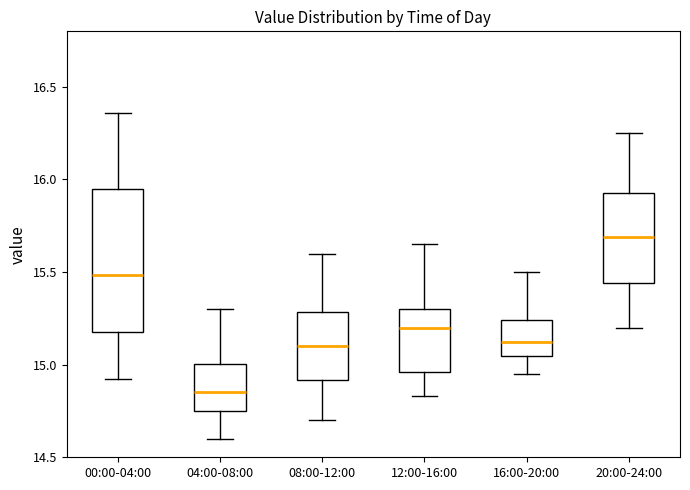

Reading left to right, transcribe this box plot: for each box, give where its median line is, the range the box spans, and where its two whiskers end, as read against the y-axis. The values are not printed on the chart, so give them approximately, as read against the axis.

00:00-04:00: median 15.50, box 15.20 to 15.95, whiskers 14.90 to 16.35
04:00-08:00: median 14.85, box 14.75 to 15.00, whiskers 14.60 to 15.30
08:00-12:00: median 15.10, box 14.90 to 15.30, whiskers 14.70 to 15.60
12:00-16:00: median 15.20, box 14.95 to 15.30, whiskers 14.85 to 15.65
16:00-20:00: median 15.10, box 15.05 to 15.25, whiskers 14.95 to 15.50
20:00-24:00: median 15.70, box 15.45 to 15.95, whiskers 15.20 to 16.25